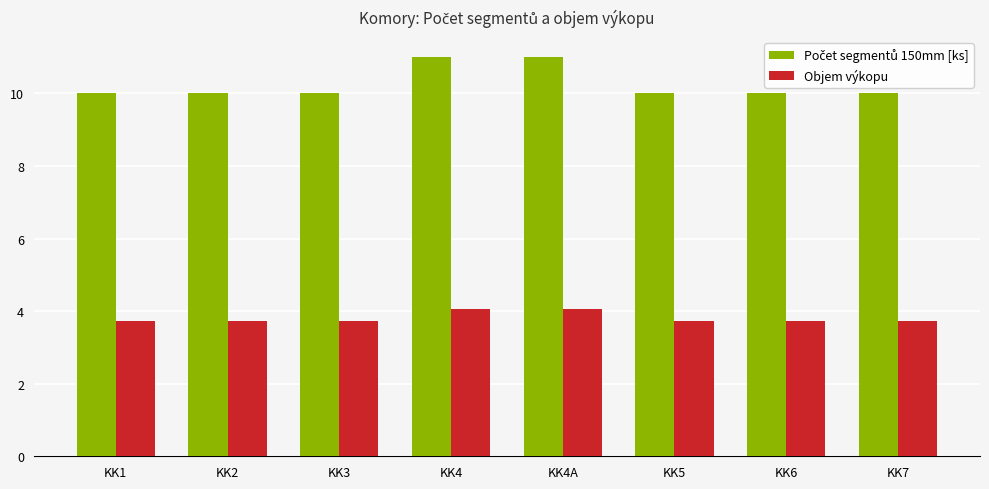

True or false: Objem výkopu has a value of 5.0 at KK1.

False